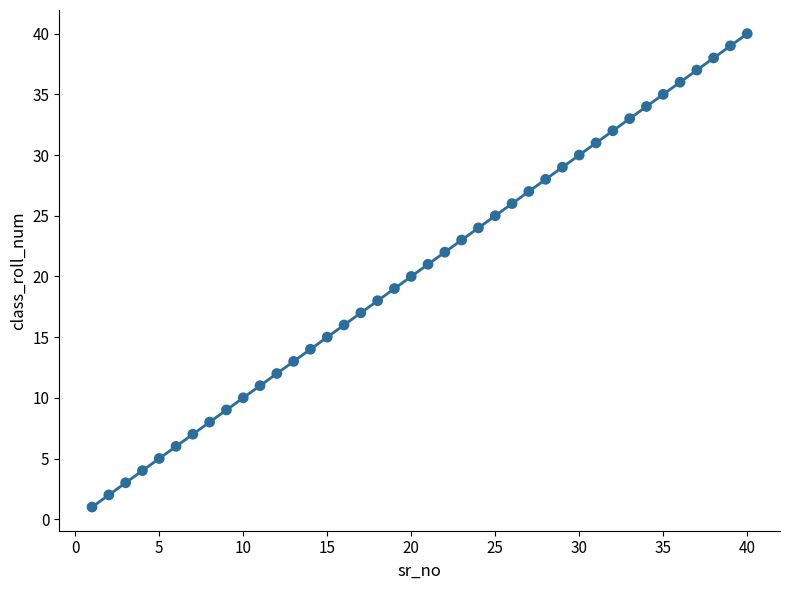

What is the range of Y values (max minus min)?

39